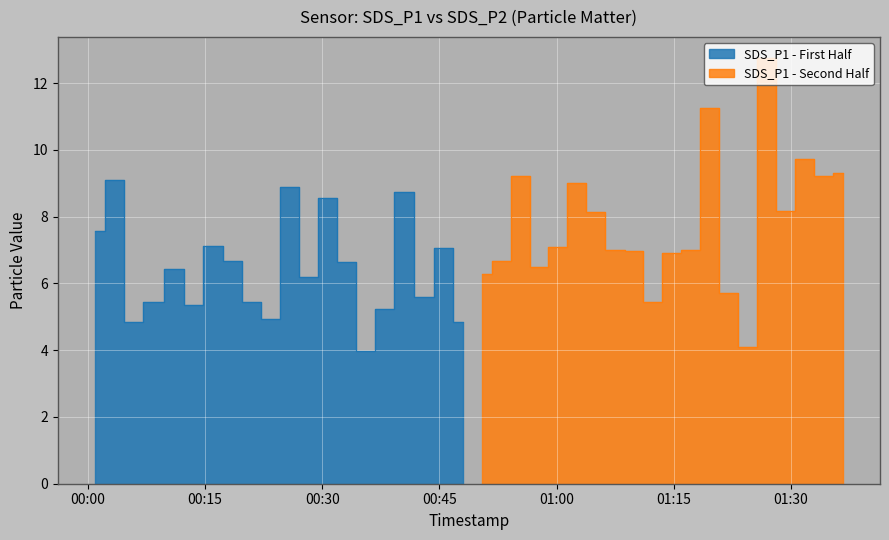

How many lines are shown in the chart?

2